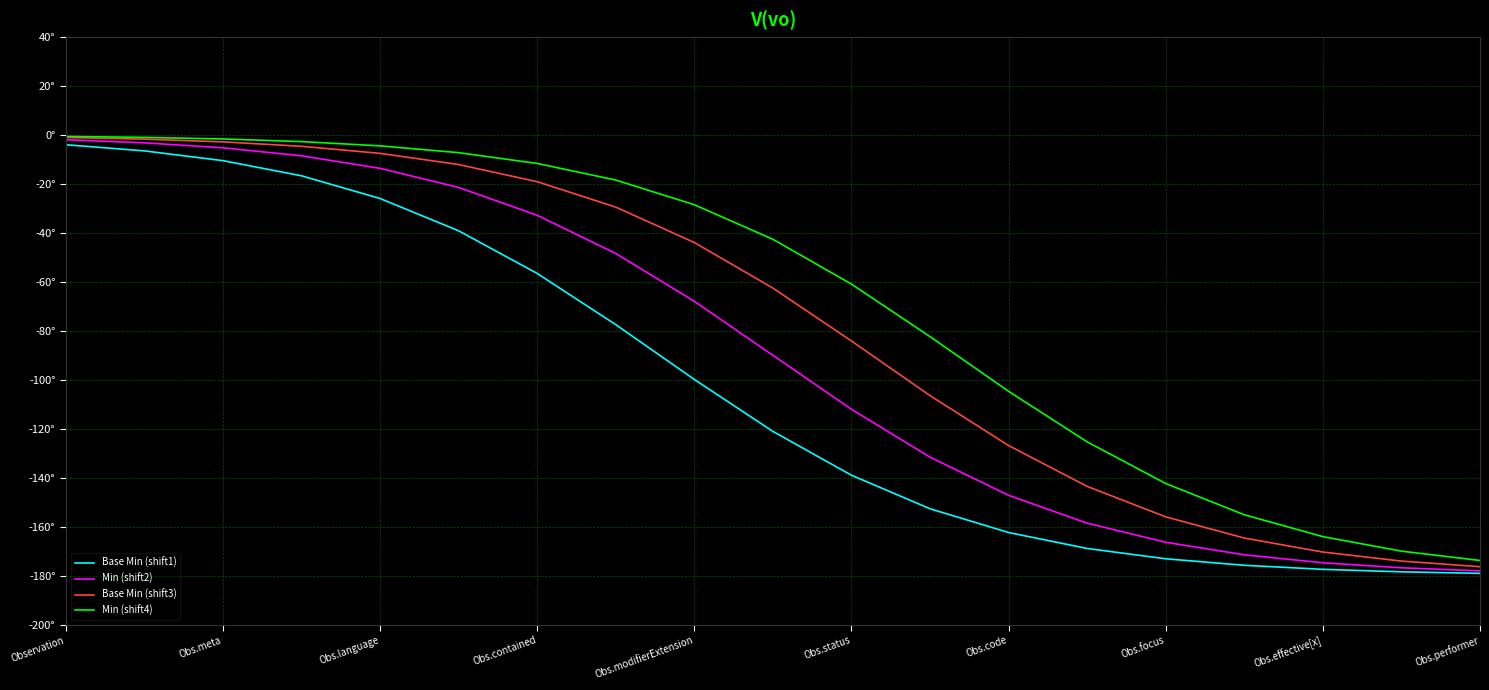

Is this an area chart (filled region under the line)?

No